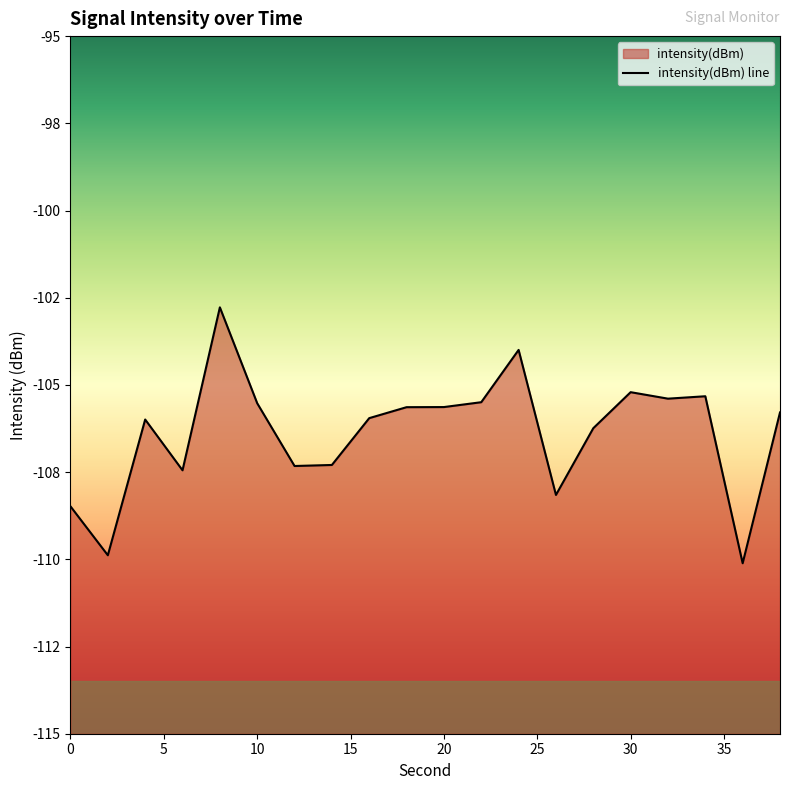

What is the approximate value at 36?

-110.1